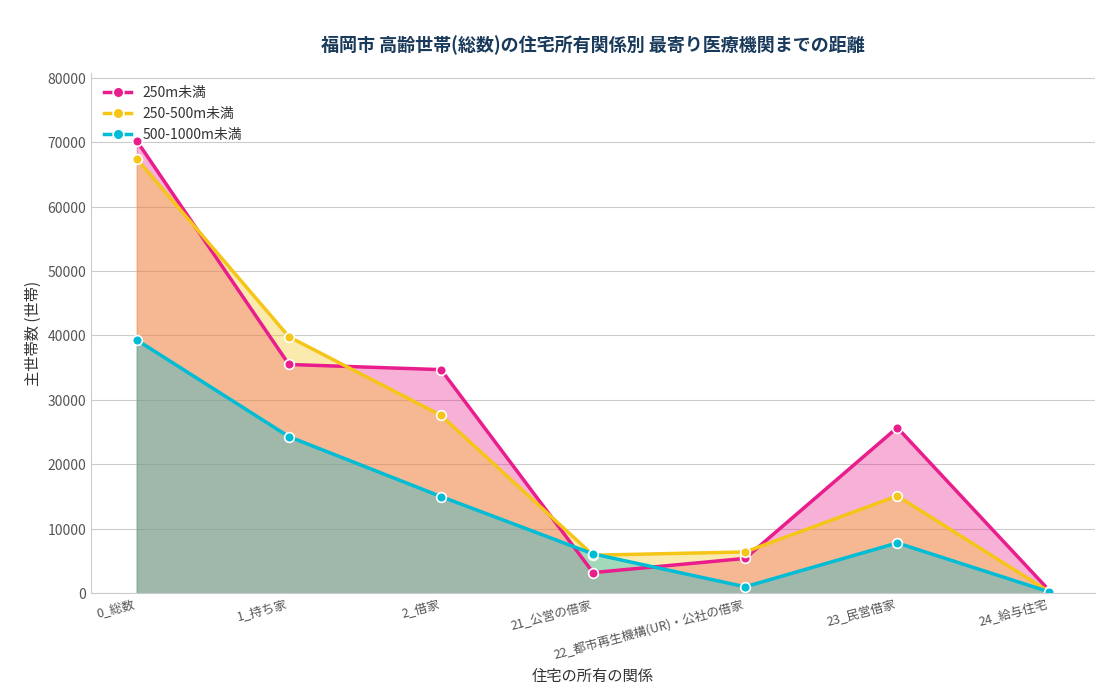

What is the label of the 5th point from the left?

22_都市再生機構(UR)・公社の借家